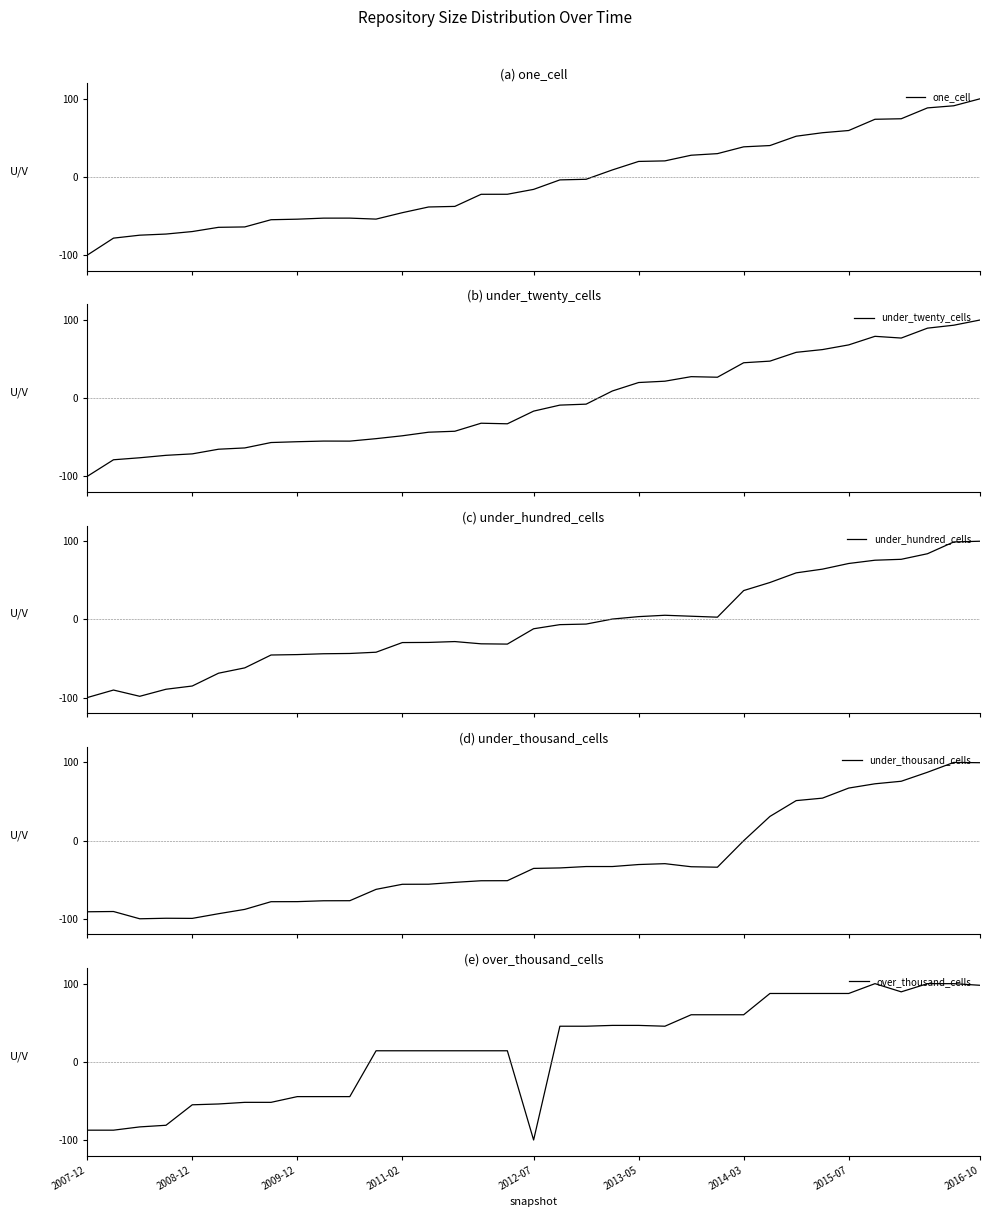

What is the difference between the second highest and second lowest values in the under_thousand_cells series?

199.1